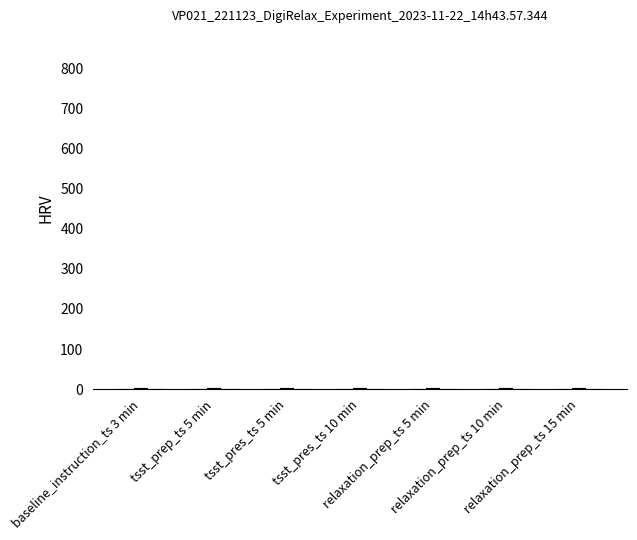

Does the chart contain stacked bars?

No